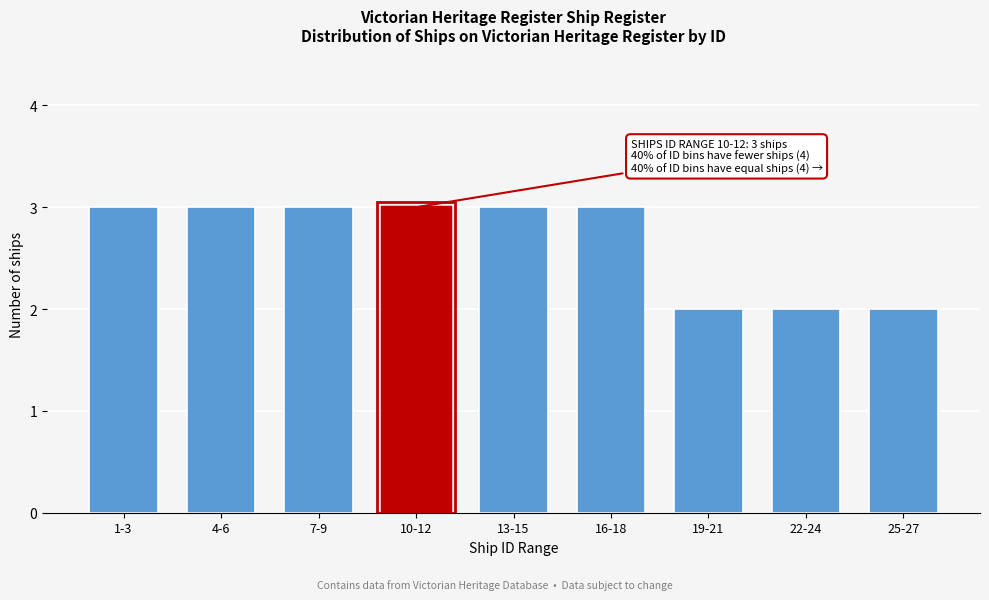

Reading right to left, extract all data points from this chart.

2	2	2	3	3	3	3	3	3